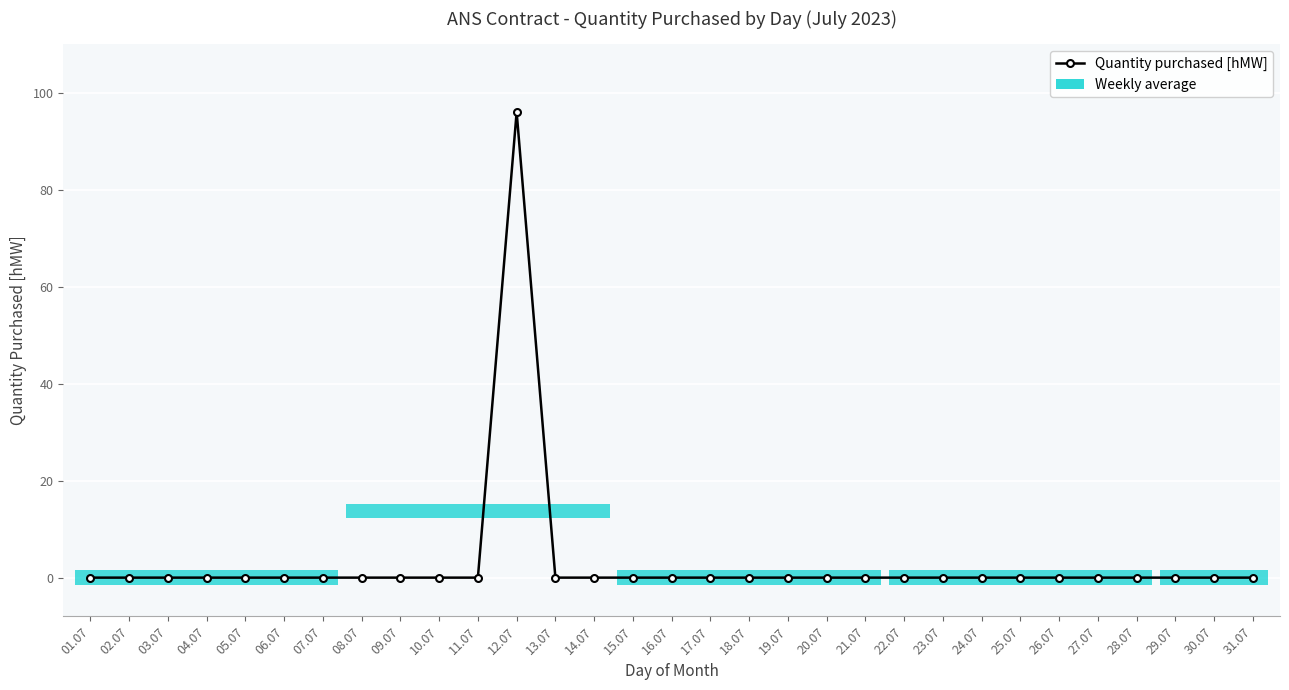

What is the average value?

3